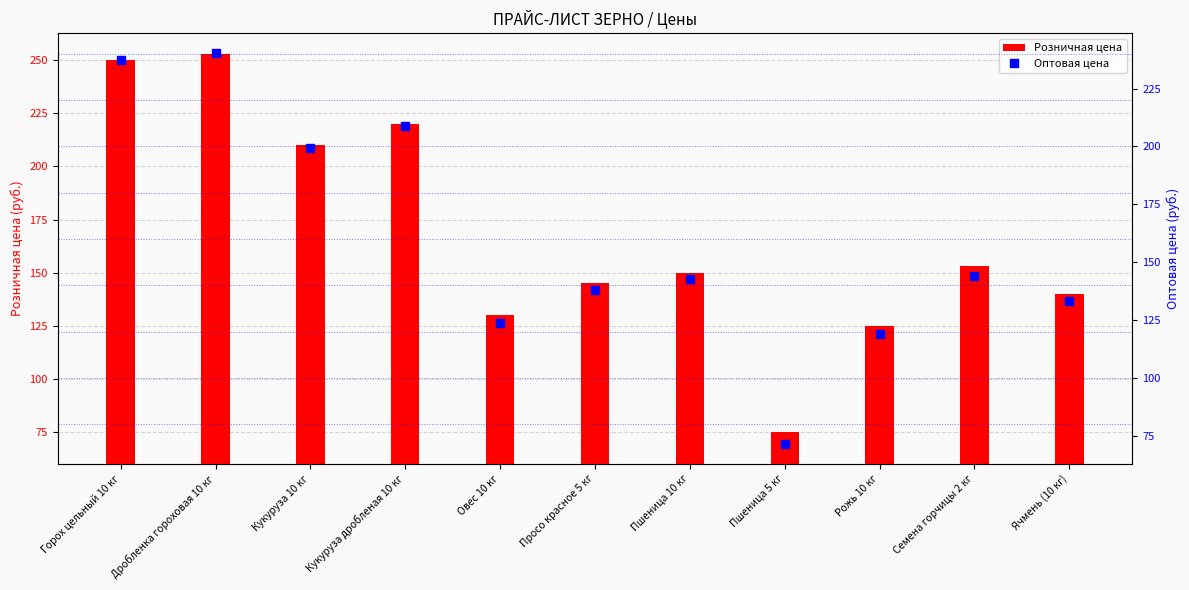

List the series in order of their peak value, lowest first.

Розничная цена, Оптовая цена